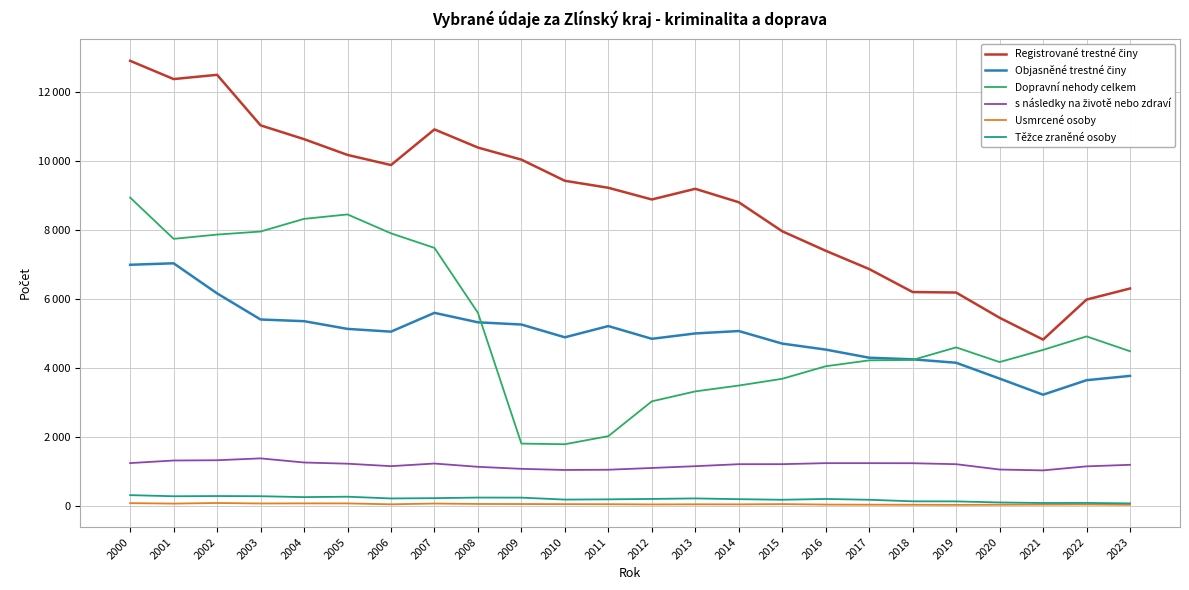

Does the chart display data point markers on the line(s)?

No